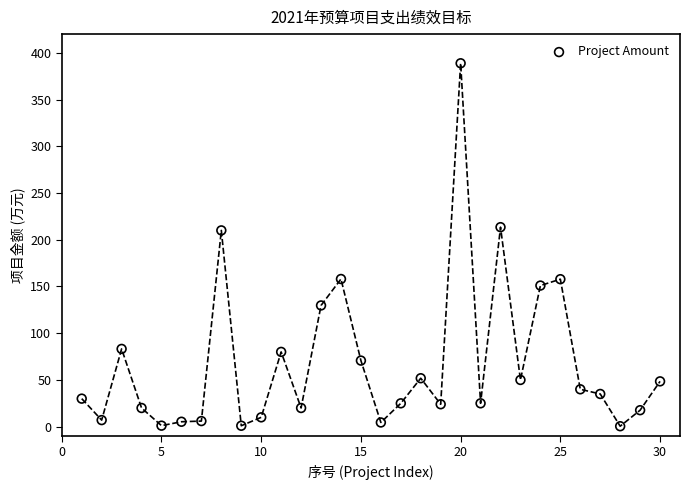

What is the range of Y values (max minus min)?

388.3